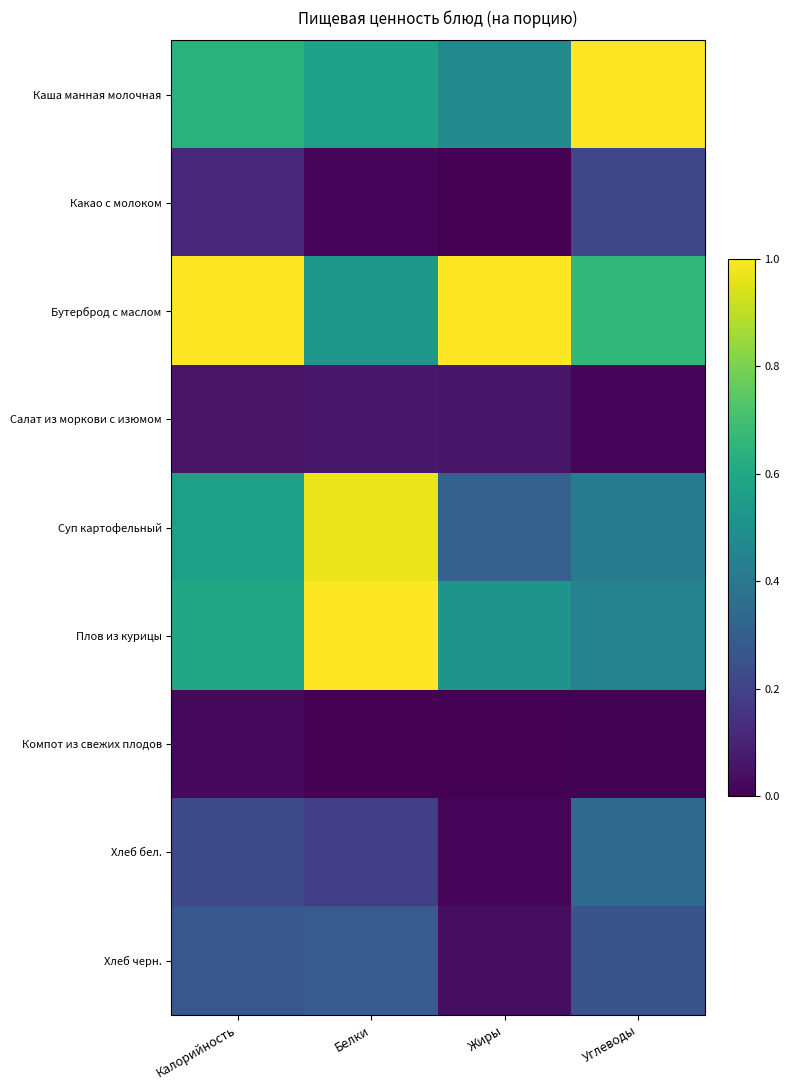

What is the greatest value displayed?

1.0